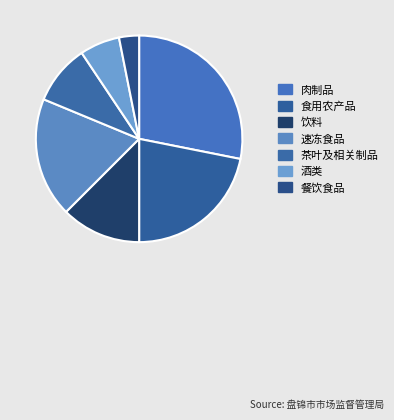

Rank the categories by value from lowest to highest.

餐饮食品, 酒类, 茶叶及相关制品, 饮料, 速冻食品, 食用农产品, 肉制品